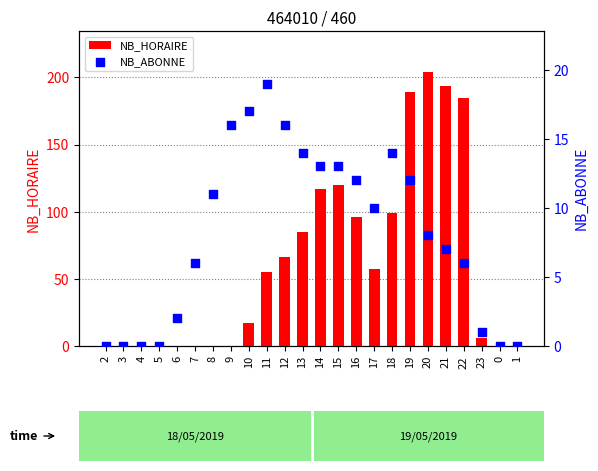

What is the total value across all series at 23?

7